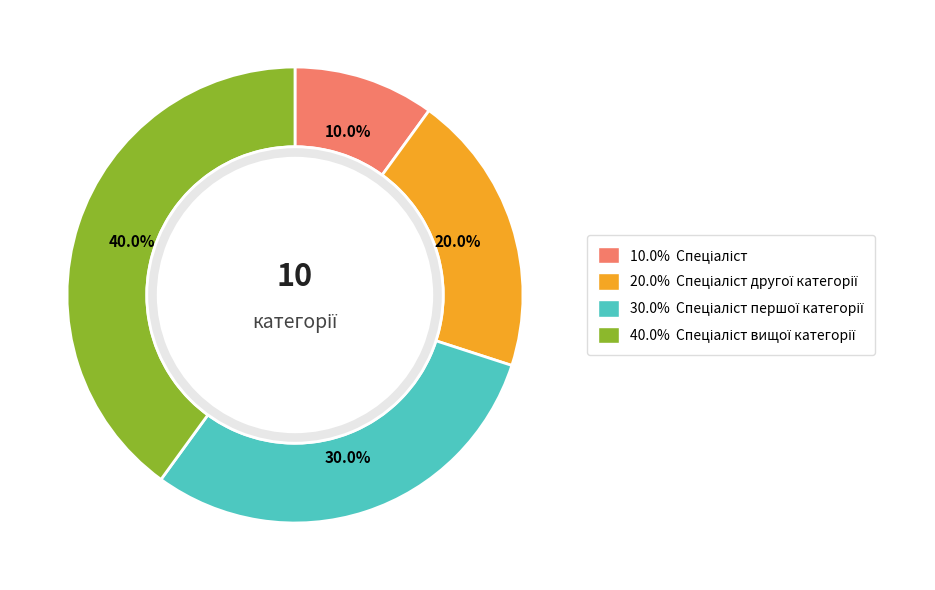

Count the number of slices in the pie.

4